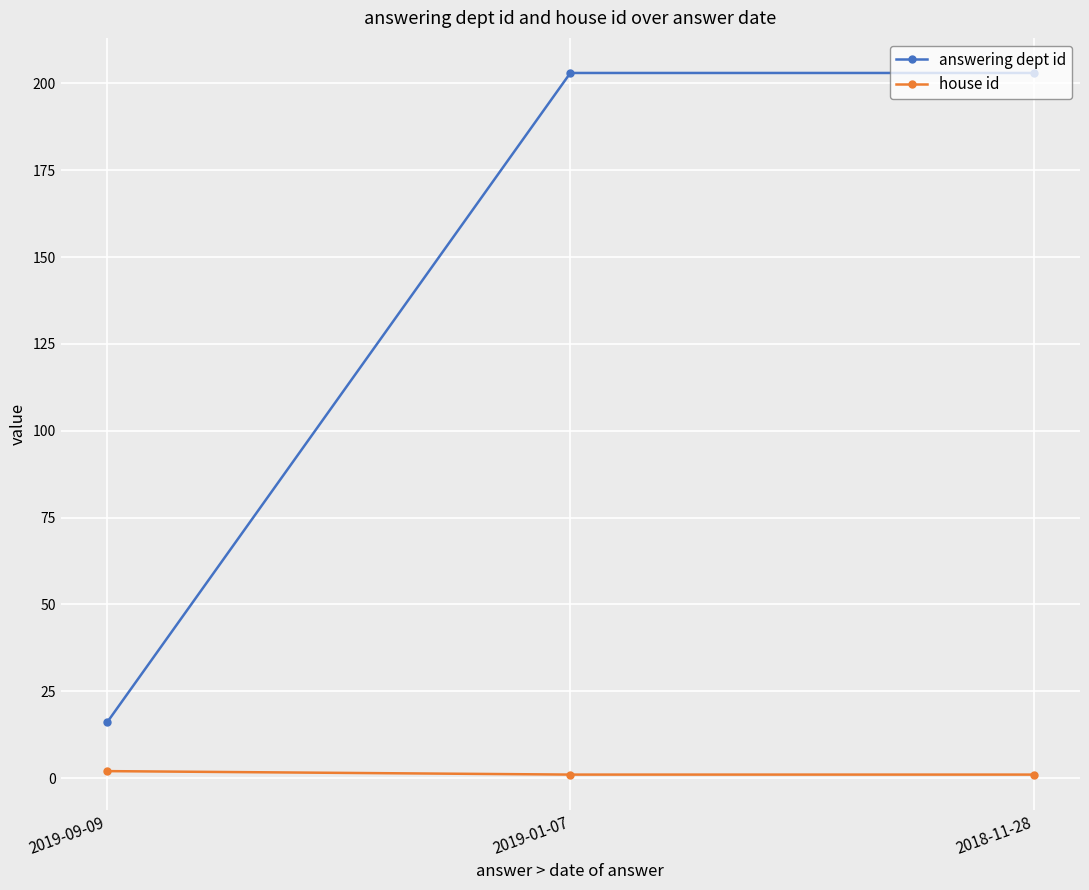

How many lines are shown in the chart?

2